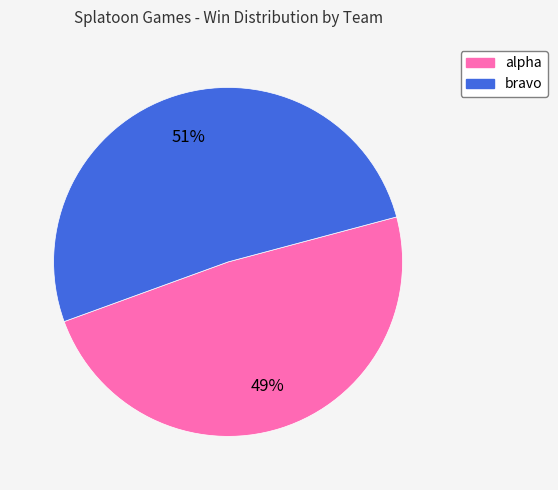

Rank the categories by value from lowest to highest.

alpha, bravo